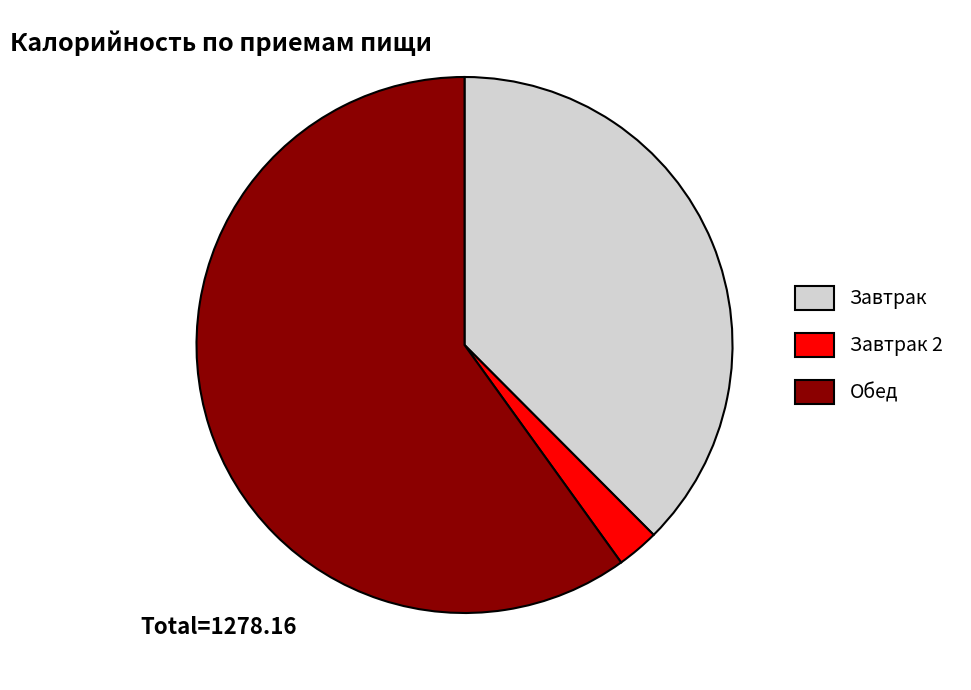

Is there any slice that represents more than half of the pie?

Yes